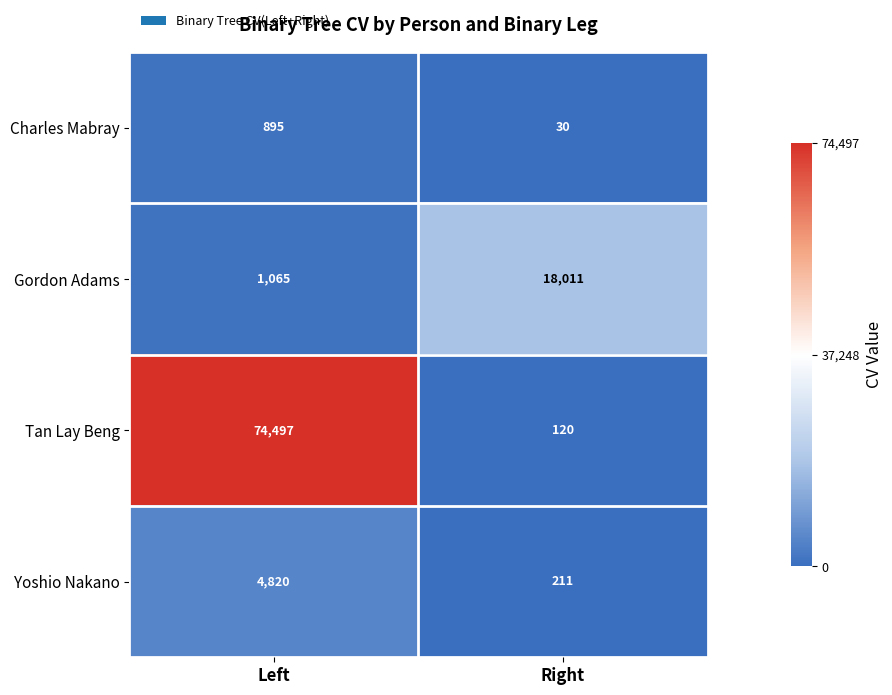

Is it true that Gordon Adams equals 1604 at Left?

False